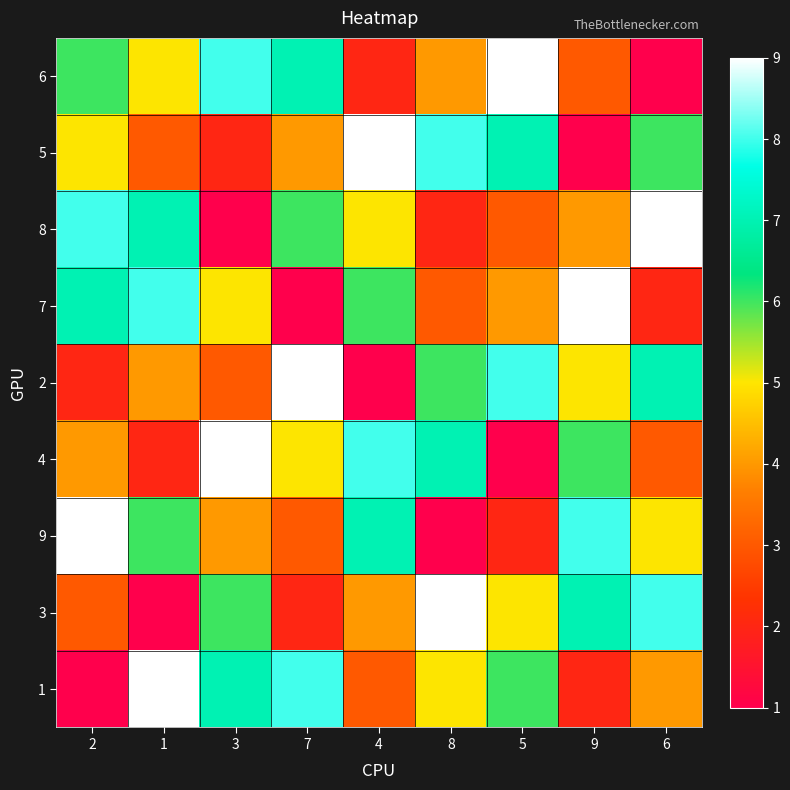

Reading left to right, list all the values displayed in this chart.

6: 2=6	1=5	3=8	7=7	4=2	8=4	5=9	9=3	6=1
5: 2=5	1=3	3=2	7=4	4=9	8=8	5=7	9=1	6=6
8: 2=8	1=7	3=1	7=6	4=5	8=2	5=3	9=4	6=9
7: 2=7	1=8	3=5	7=1	4=6	8=3	5=4	9=9	6=2
2: 2=2	1=4	3=3	7=9	4=1	8=6	5=8	9=5	6=7
4: 2=4	1=2	3=9	7=5	4=8	8=7	5=1	9=6	6=3
9: 2=9	1=6	3=4	7=3	4=7	8=1	5=2	9=8	6=5
3: 2=3	1=1	3=6	7=2	4=4	8=9	5=5	9=7	6=8
1: 2=1	1=9	3=7	7=8	4=3	8=5	5=6	9=2	6=4